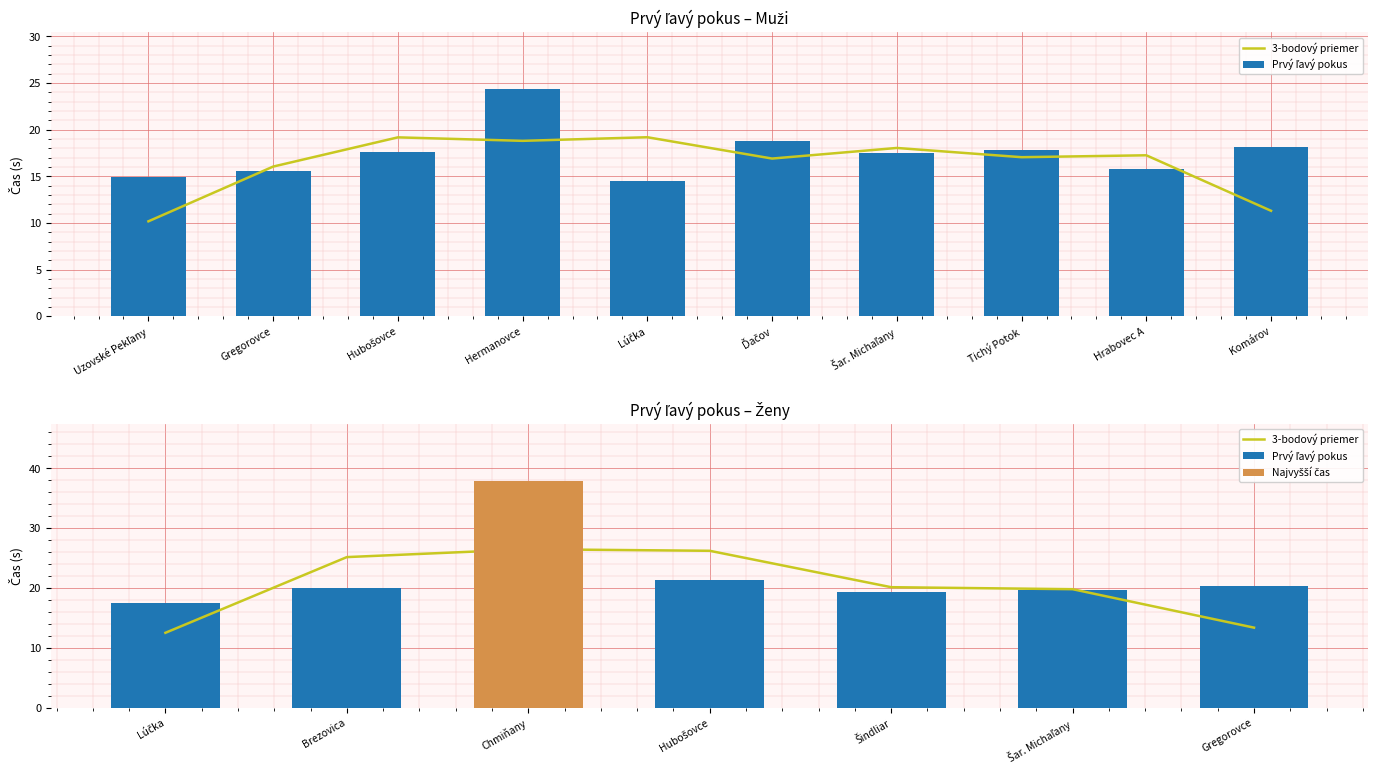

Which series has the widest spread of values?

Prvý ľavý pokus